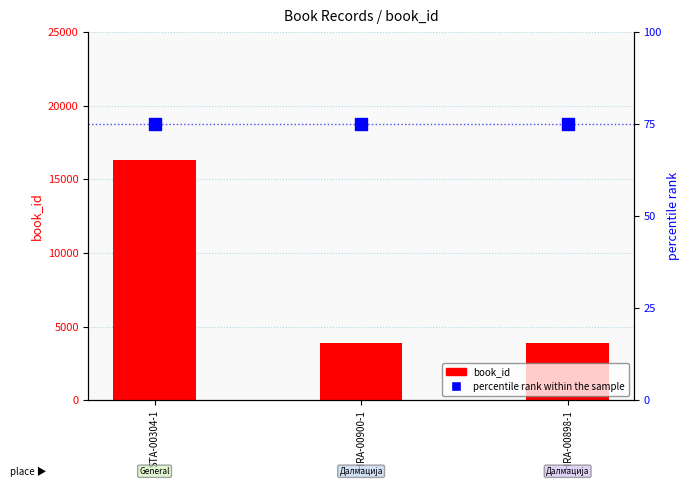

At which category is the sum across all series the highest?

STA-00304-1